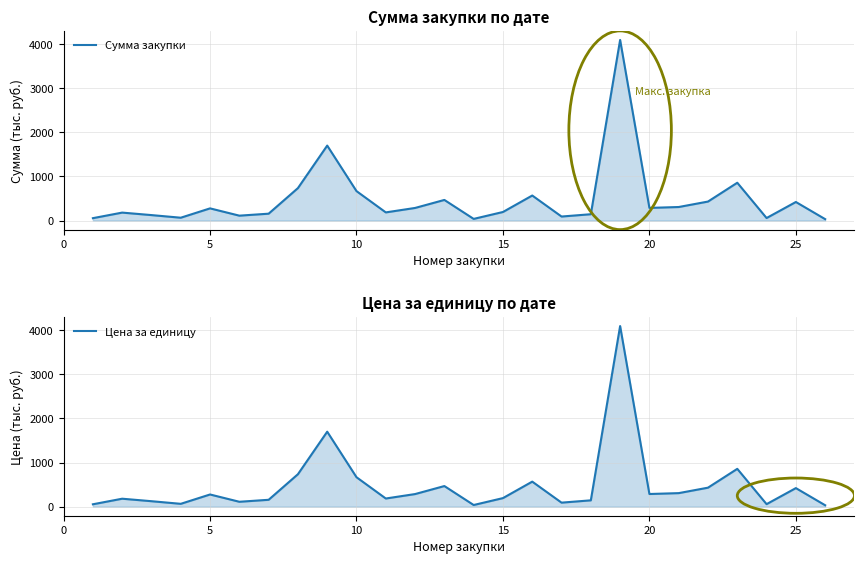

Reading left to right, extract all data points from this chart.

Сумма закупки: 54.7	180.9	124.4	65.0	276.7	111.6	156.3	736.1	1700.0	667.9	185.5	286.3	467.9	38.1	194.7	568.2	91.8	144.1	4095.3	287.5	307.5	431.1	857.9	57.6	421.4	32.7
Цена за единицу: 54.7	180.9	124.4	65.0	276.7	111.6	156.3	736.1	1700.0	667.9	185.5	286.3	467.9	38.1	194.7	568.2	91.8	144.1	4095.3	287.5	307.5	431.1	857.9	57.6	421.4	32.7